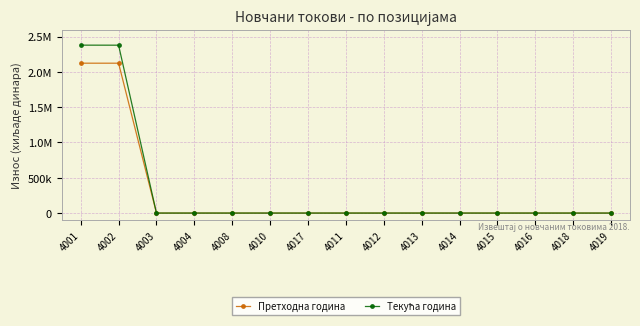

True or false: Текућа година and Претходна година intersect in this chart.

False